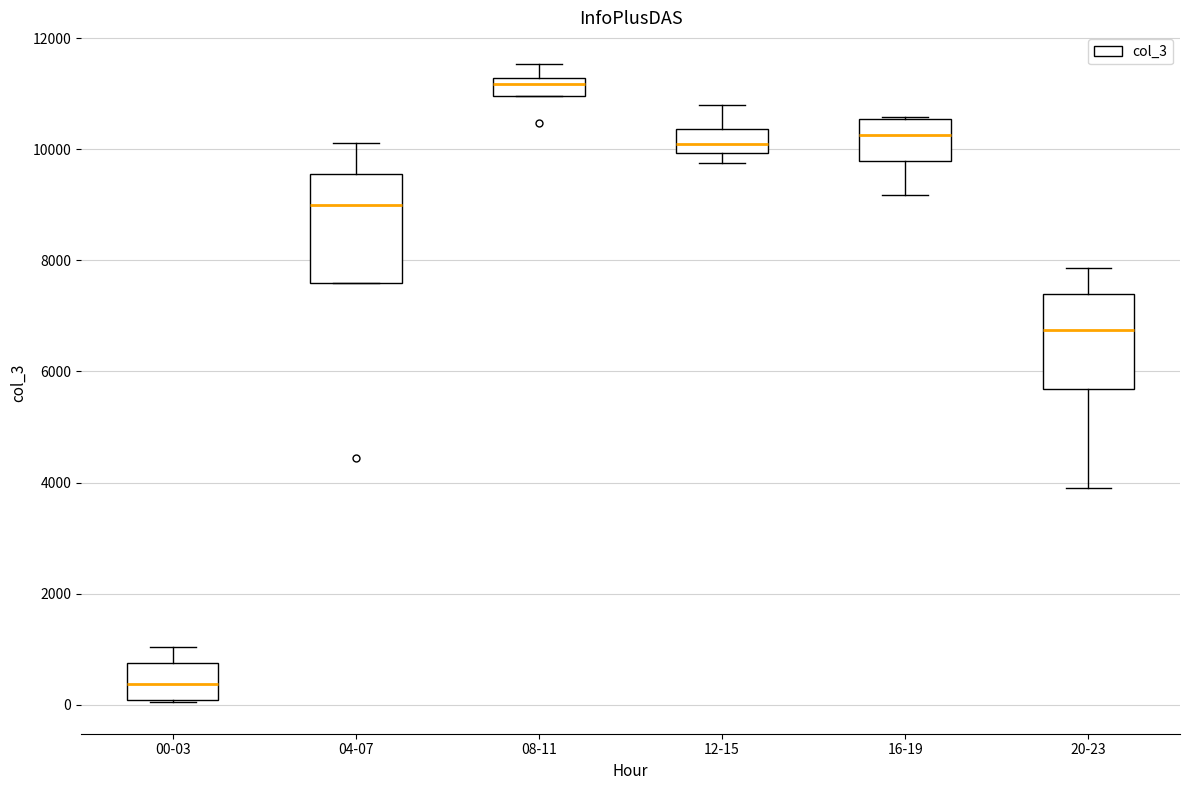

Reading left to right, transcribe this box plot: for each box, give where its median line is, the range the box spans, and where its two whiskers end, as read against the y-axis. The values are not printed on the chart, so give them approximately, as read against the axis.

00-03: median 400, box 0 to 800, whiskers 0 to 1000
04-07: median 9000, box 7600 to 9600, whiskers 7600 to 10200
08-11: median 11200 (inside the box), box 11000 to 11200, whiskers 11000 to 11600
12-15: median 10000 (inside the box), box 10000 to 10400, whiskers 9800 to 10800
16-19: median 10200, box 9800 to 10600, whiskers 9200 to 10600
20-23: median 6800, box 5600 to 7400, whiskers 3800 to 7800